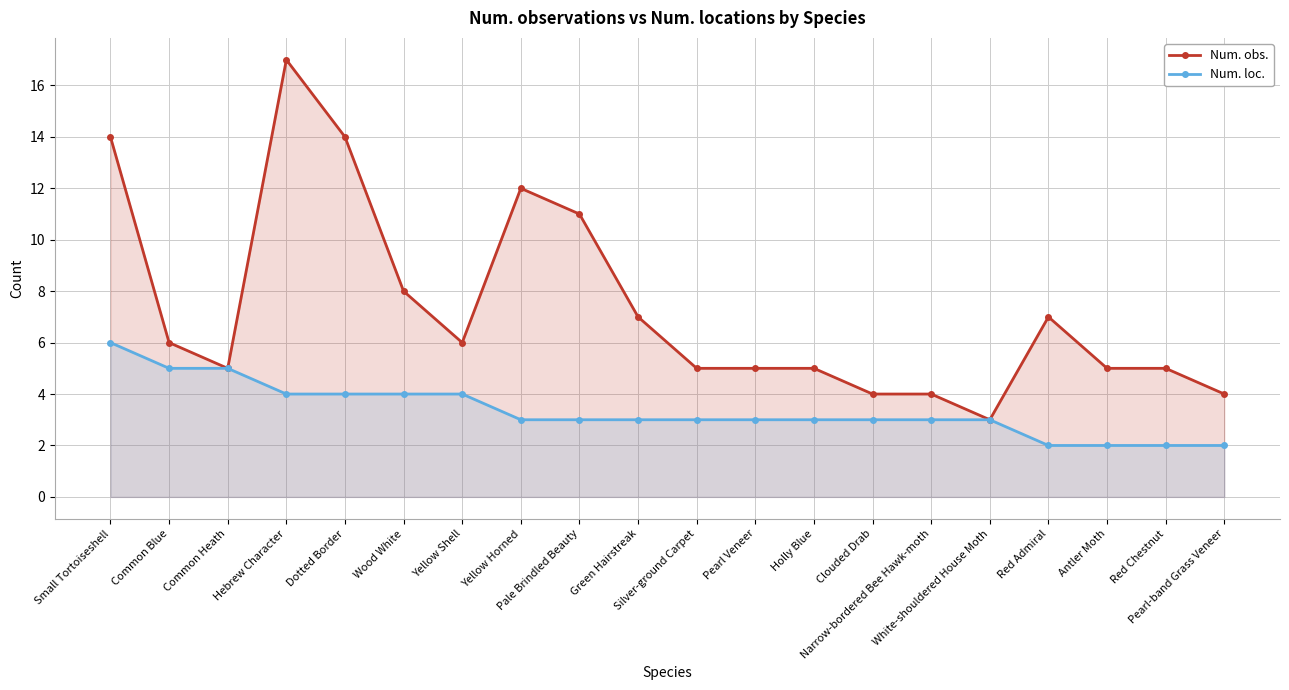

Reading left to right, list all the values displayed in this chart.

Num. obs.: 14	6	5	17	14	8	6	12	11	7	5	5	5	4	4	3	7	5	5	4
Num. loc.: 6	5	5	4	4	4	4	3	3	3	3	3	3	3	3	3	2	2	2	2